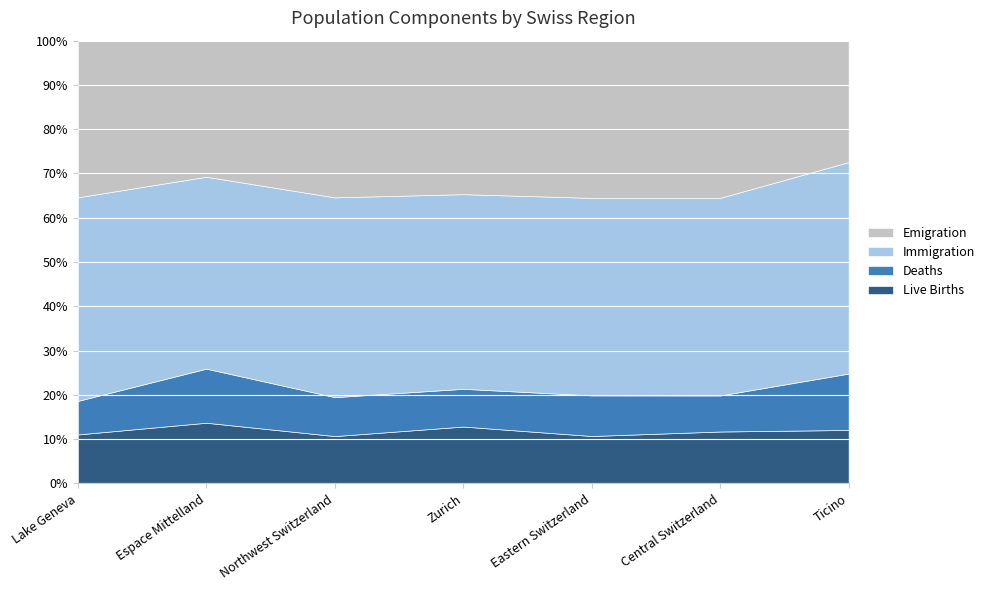

Reading left to right, extract all data points from this chart.

Live Births: 16286	17645	10803	15794	10814	7983	2839
Deaths: 11184	15743	8906	10500	9286	5556	2998
Immigration: 67836	55864	45669	54141	45117	30434	11246
Emigration: 52177	39613	35825	42696	35916	24208	6457